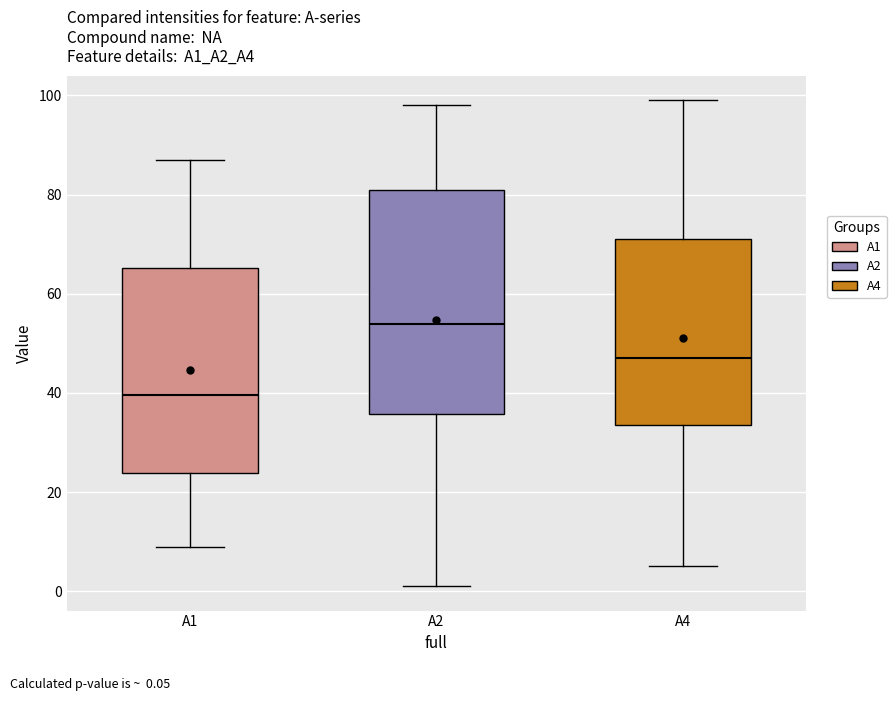

Which box's median line is the highest?

A2